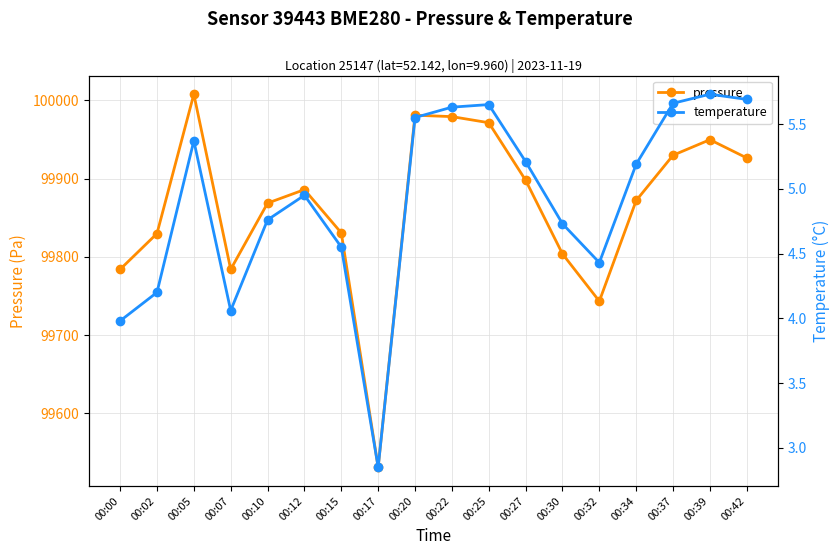

At which label does pressure first exceed 99885?

00:05